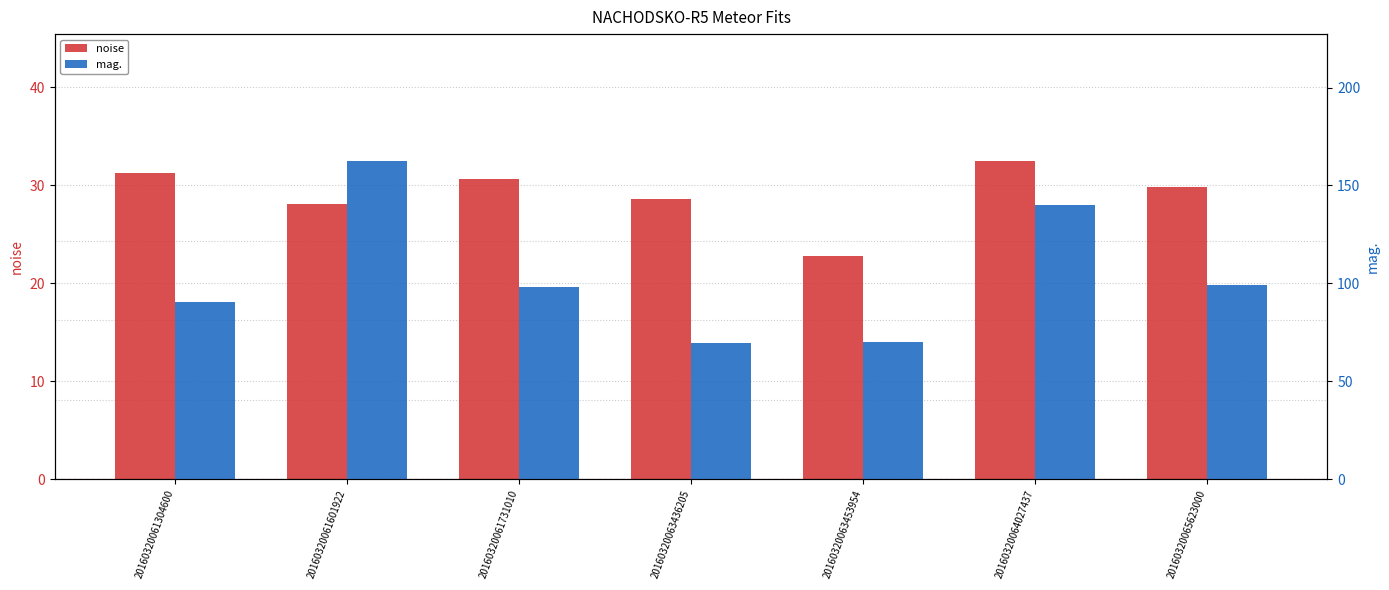

How many series are shown in this chart?

2